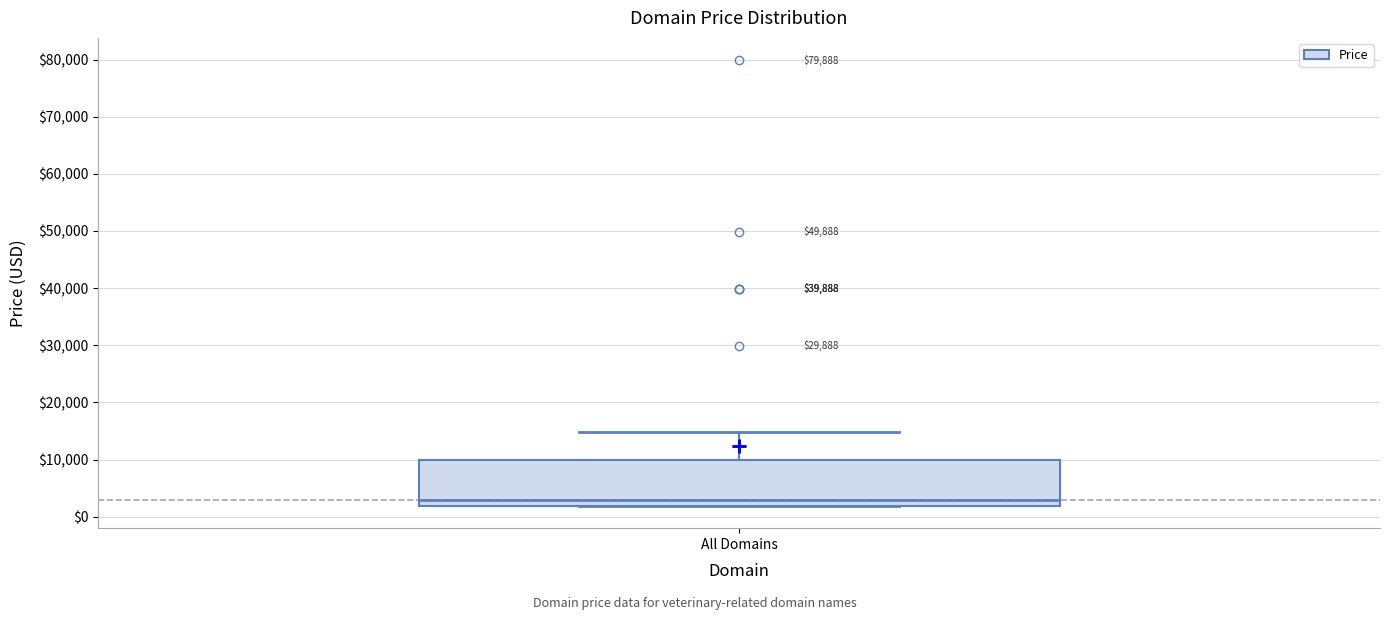

Transcribe this box plot: give where the median line is, the range the box spans, and where the two whiskers end, as read against the y-axis. The values are not printed on the chart, so give them approximately, as read against the axis.

median 3000, box 2000 to 10000, whiskers 2000 to 15000